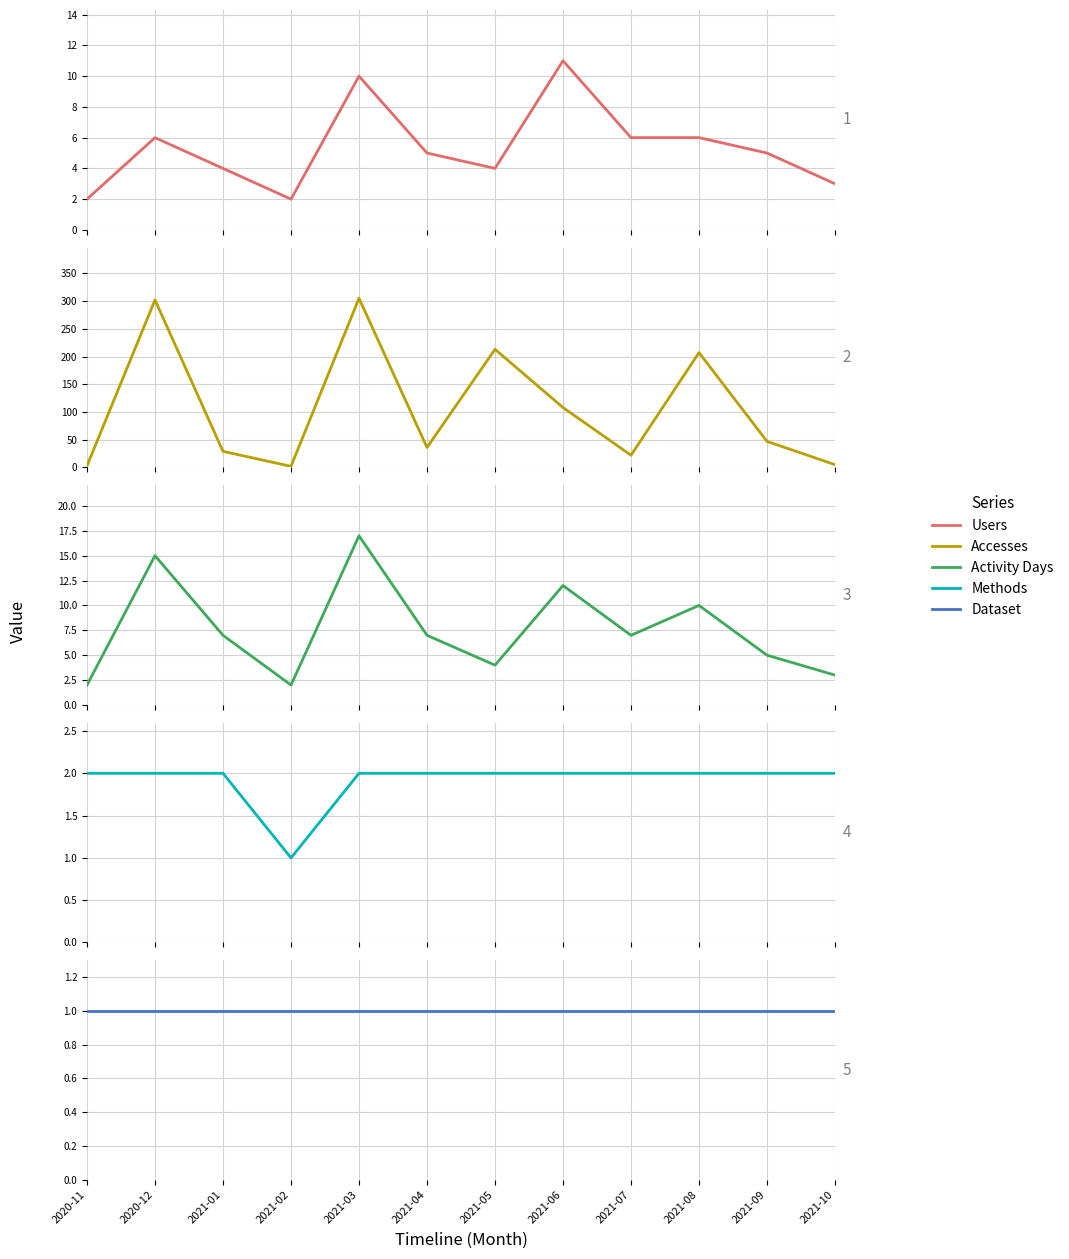

What is the greatest value displayed?

305